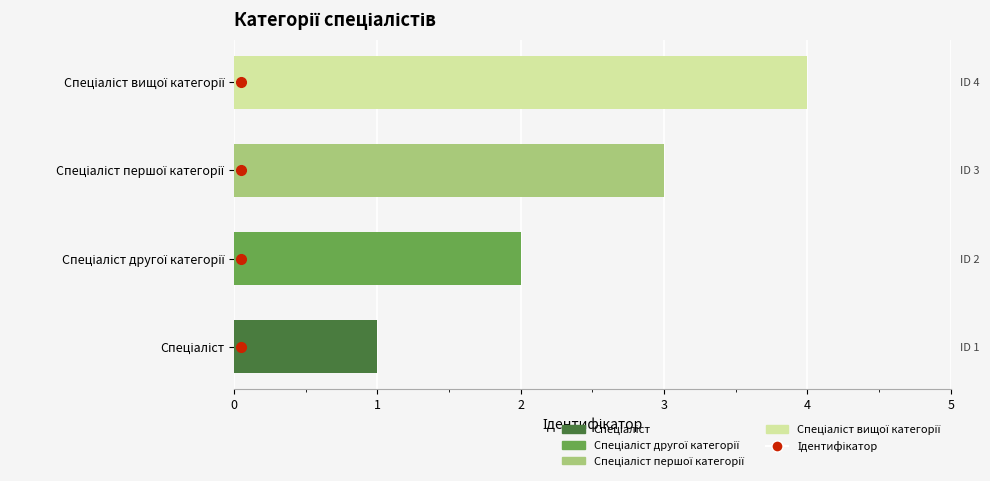

Is it true that the value at Спеціаліст вищої категорії is 4?

True